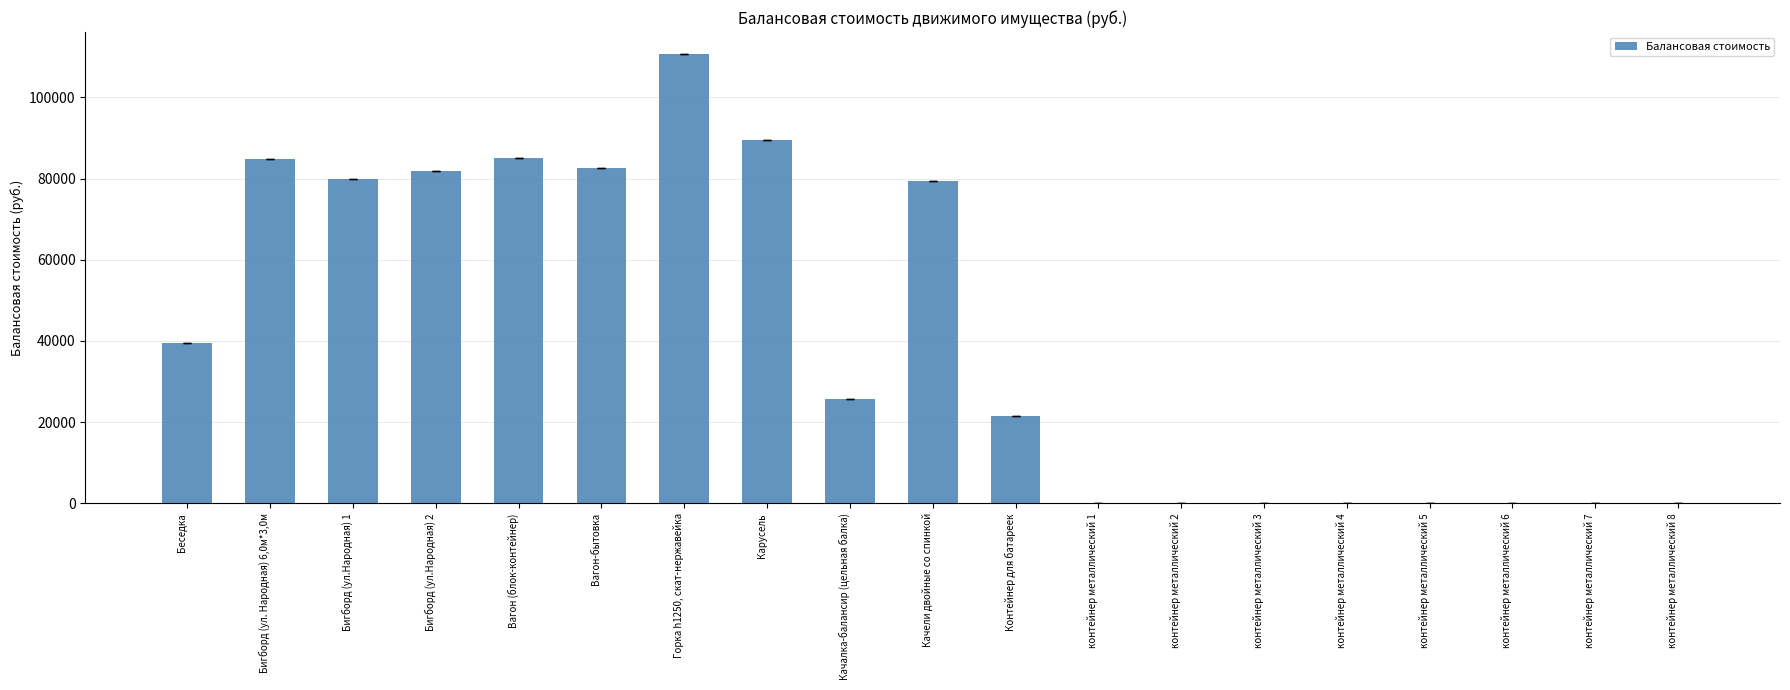

True or false: the data shows 38775 at Качалка-балансир (цельная балка).

False